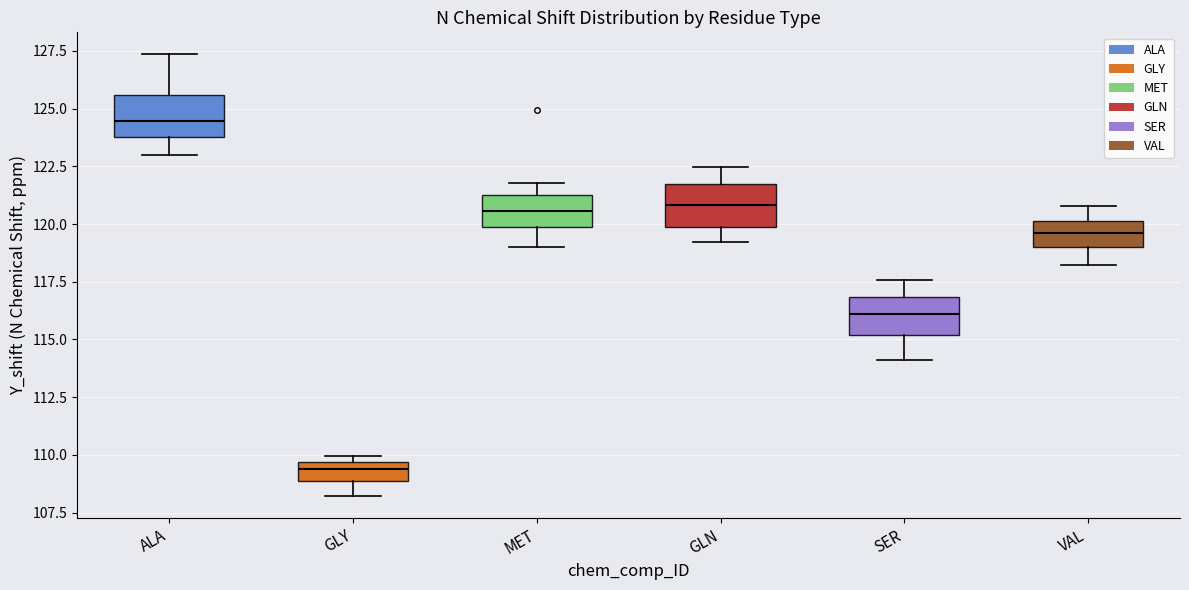

Reading left to right, read every box against the y-axis: the position of its median line, the range the box covers, and the ends of its whiskers. The values are not printed on the chart, so give them approximately, as read against the axis.

ALA: median 124.5, box 124.0 to 125.5, whiskers 123.0 to 127.5
GLY: median 109.5 (inside the box), box 109.0 to 109.5, whiskers 108.0 to 110.0
MET: median 120.5, box 120.0 to 121.5, whiskers 119.0 to 122.0
GLN: median 121.0, box 120.0 to 121.5, whiskers 119.0 to 122.5
SER: median 116.0, box 115.0 to 117.0, whiskers 114.0 to 117.5
VAL: median 119.5, box 119.0 to 120.0, whiskers 118.0 to 121.0